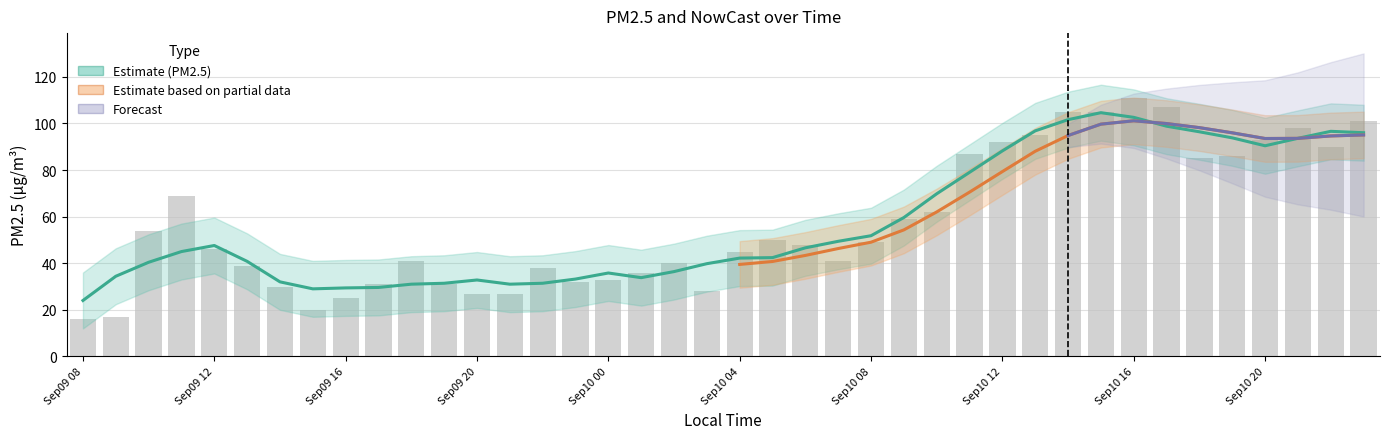

Are the bars grouped side by side (vs. stacked)?

No